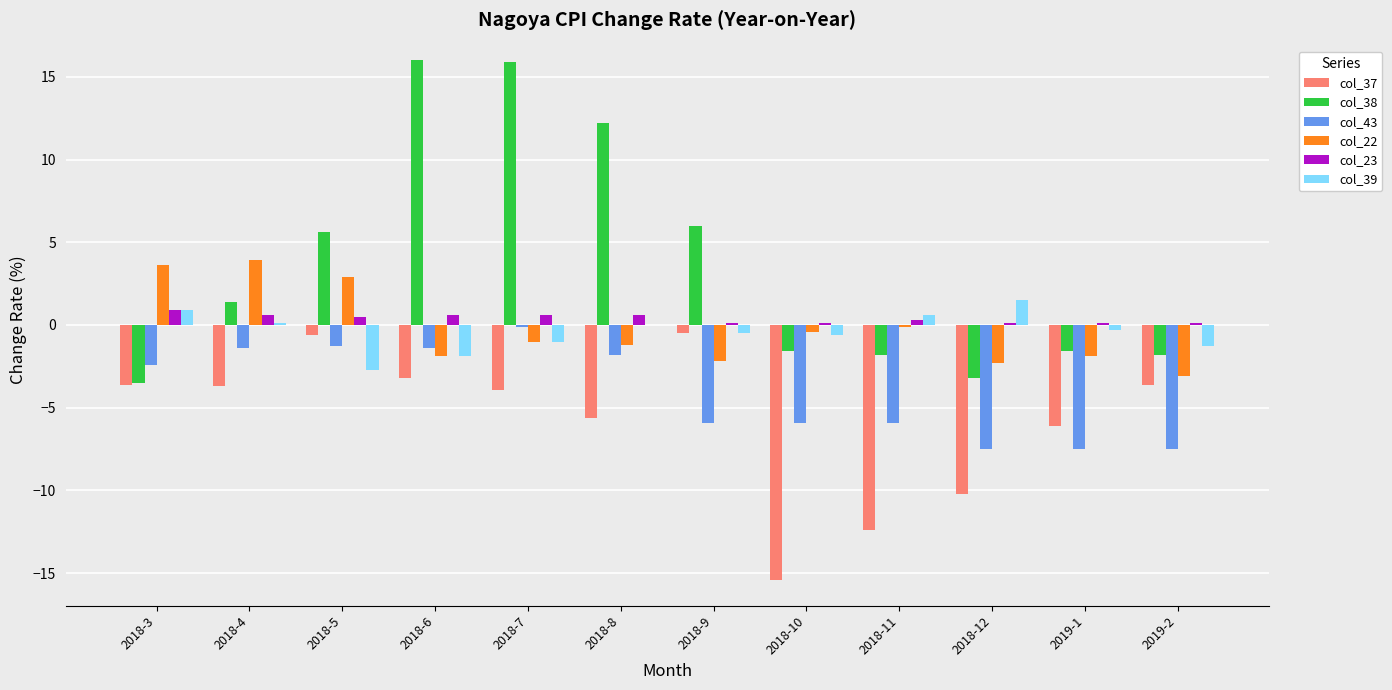

What is the maximum value shown in the chart?

16.0